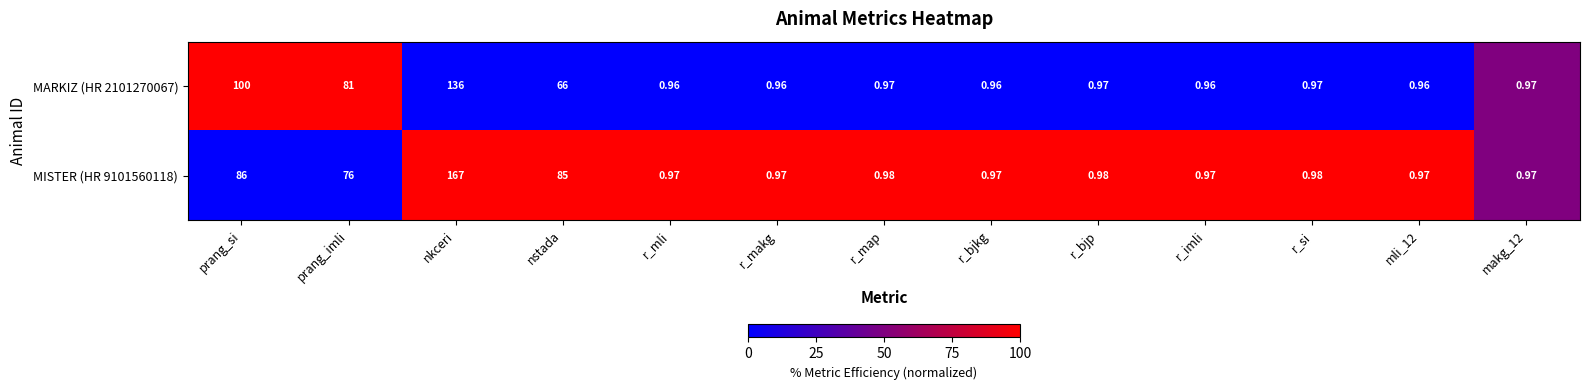

At which category is the sum across all series the highest?

nkceri